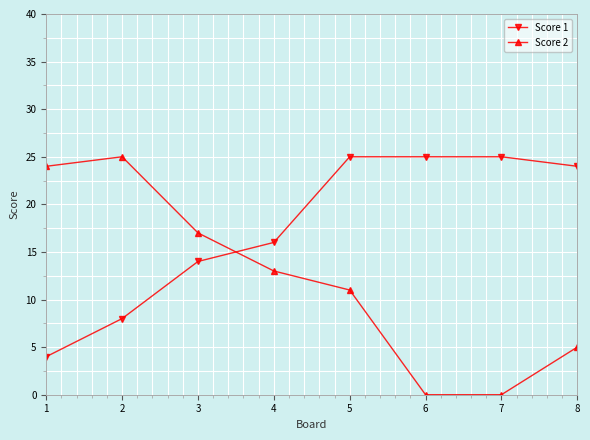

Which series has the largest total across all categories?

Score 1